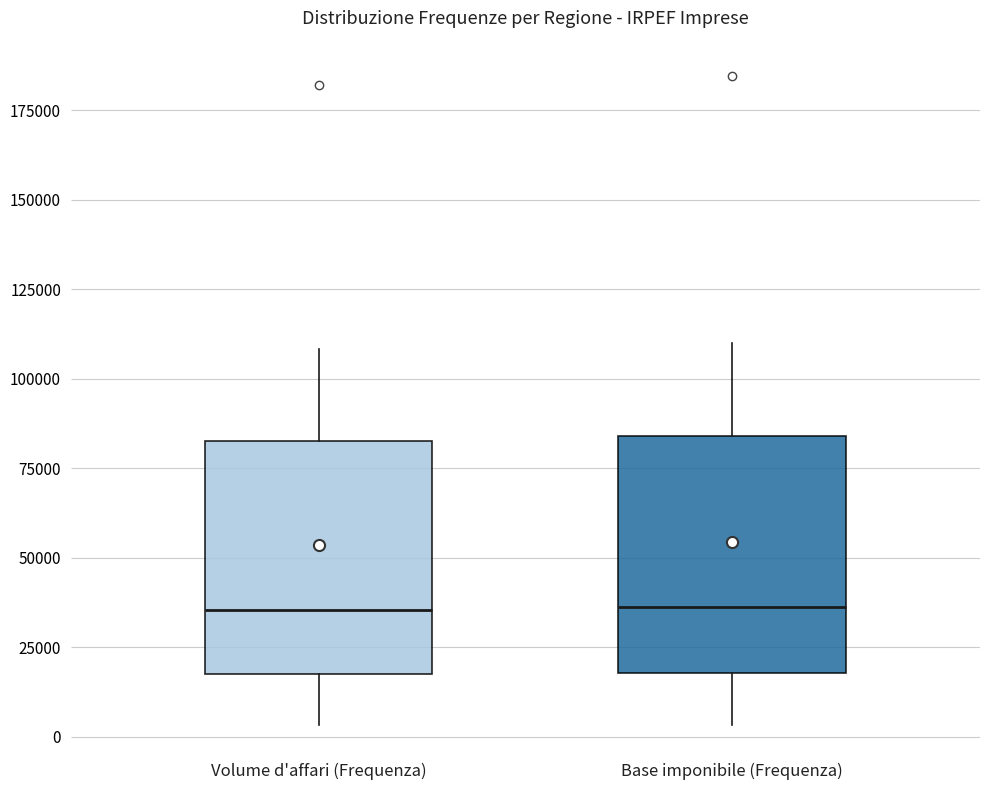

Reading left to right, transcribe this box plot: for each box, give where its median line is, the range the box spans, and where its two whiskers end, as read against the y-axis. The values are not printed on the chart, so give them approximately, as read against the axis.

Volume d'affari (Frequenza): median 35000, box 20000 to 85000, whiskers 5000 to 110000
Base imponibile (Frequenza): median 35000, box 20000 to 85000, whiskers 5000 to 110000